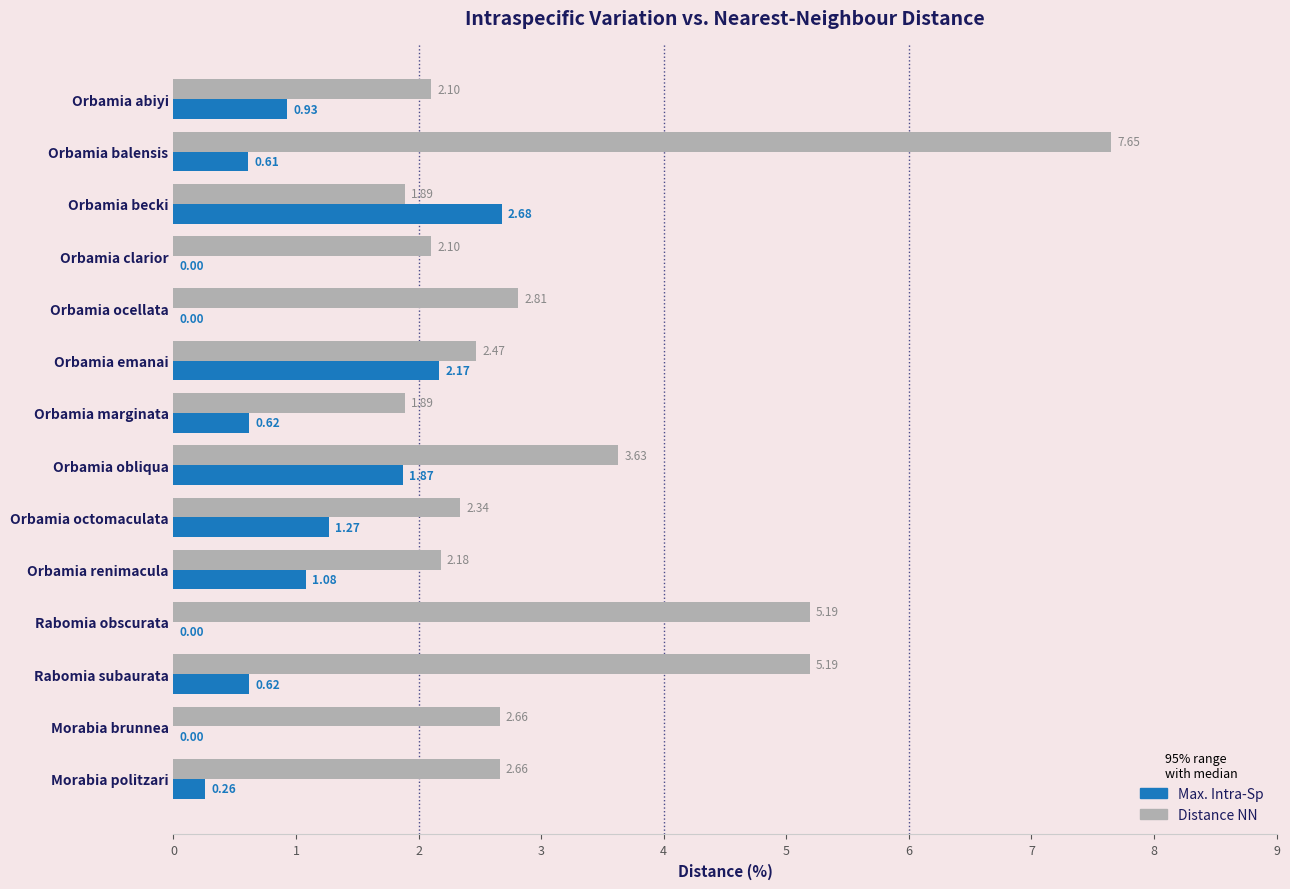

Which series changed the most between Orbamia abiyi and Rabomia subaurata?

Distance NN